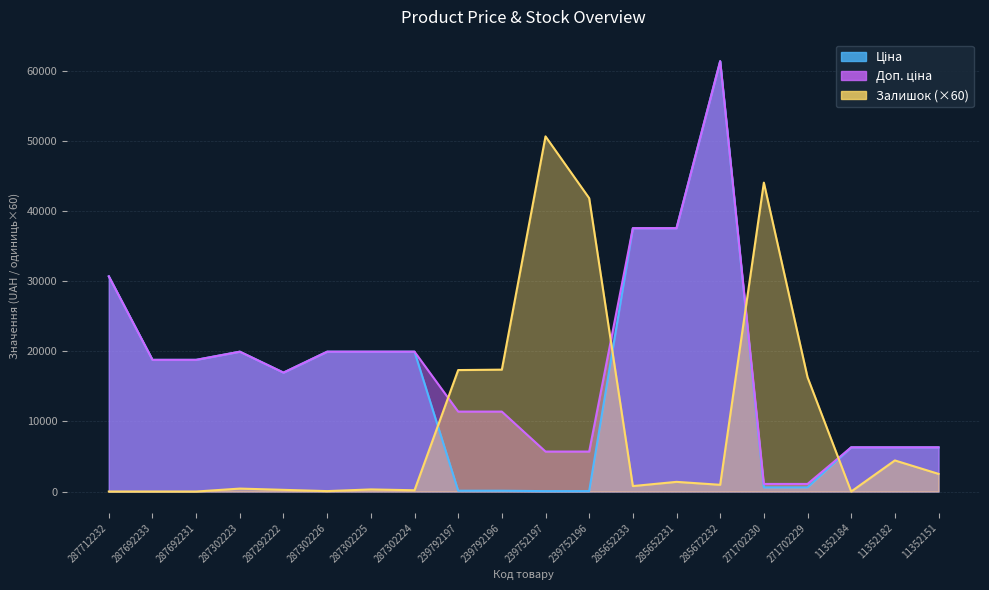

Does the chart display data point markers on the line(s)?

No